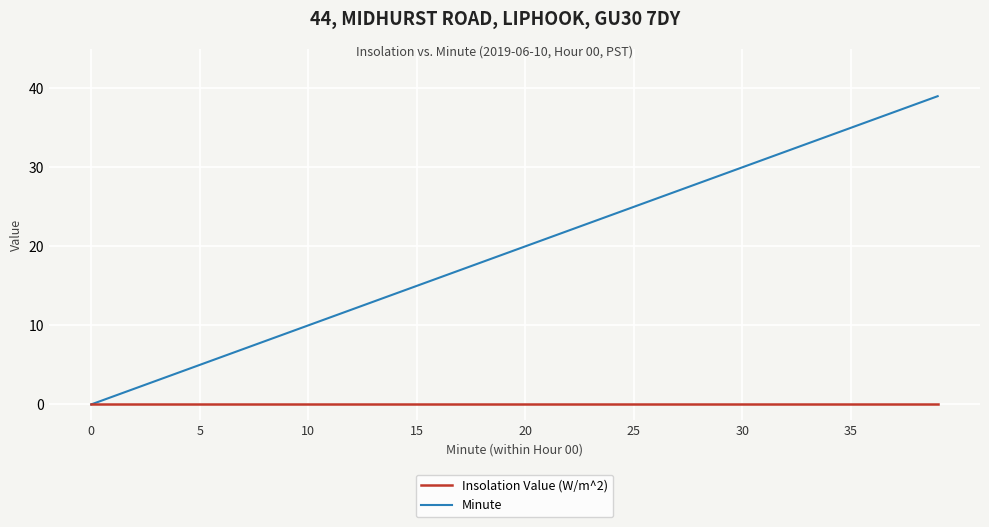

Reading left to right, what are all the values shown in this chart?

Insolation Value (W/m^2): 0	0	0	0	0	0	0	0	0	0	0	0	0	0	0	0	0	0	0	0	0	0	0	0	0	0	0	0	0	0	0	0	0	0	0	0	0	0	0	0
Minute: 0	1	2	3	4	5	6	7	8	9	10	11	12	13	14	15	16	17	18	19	20	21	22	23	24	25	26	27	28	29	30	31	32	33	34	35	36	37	38	39